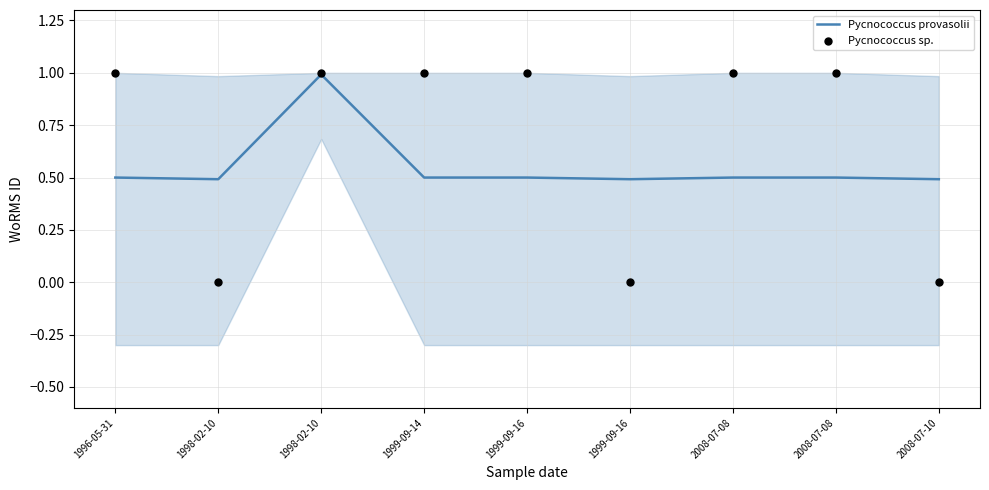

Which series reaches the maximum Y coordinate?

Pycnococcus sp.